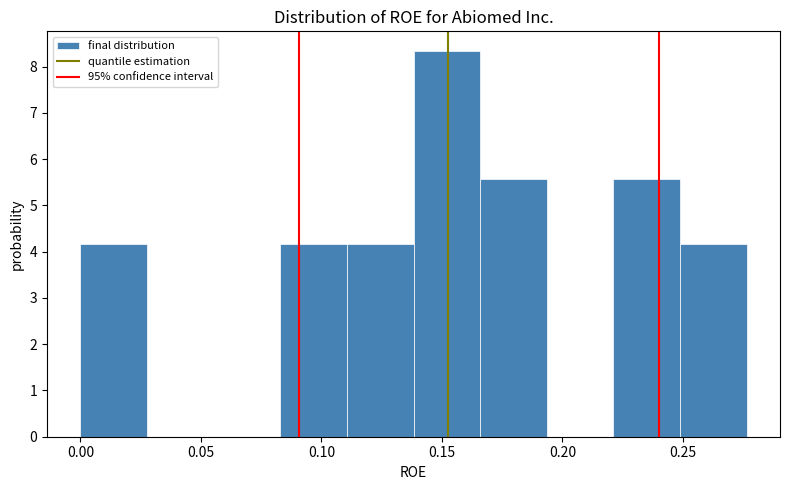

What is the height of the bar covering 0.220 to 0.250 on the x-axis? Neither the bar edges nor the heights are printed on the chart, so give them approximately, as read against the axes.

5.6